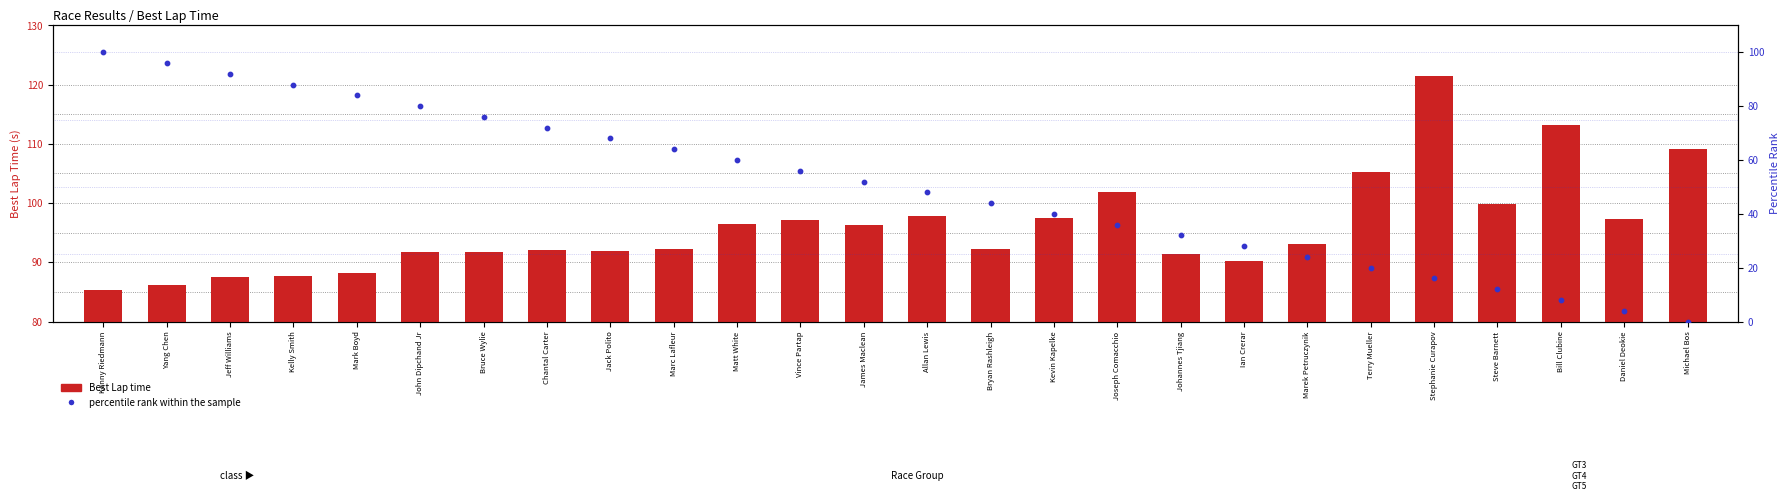

Which series has the widest spread of Y values?

percentile rank within the sample